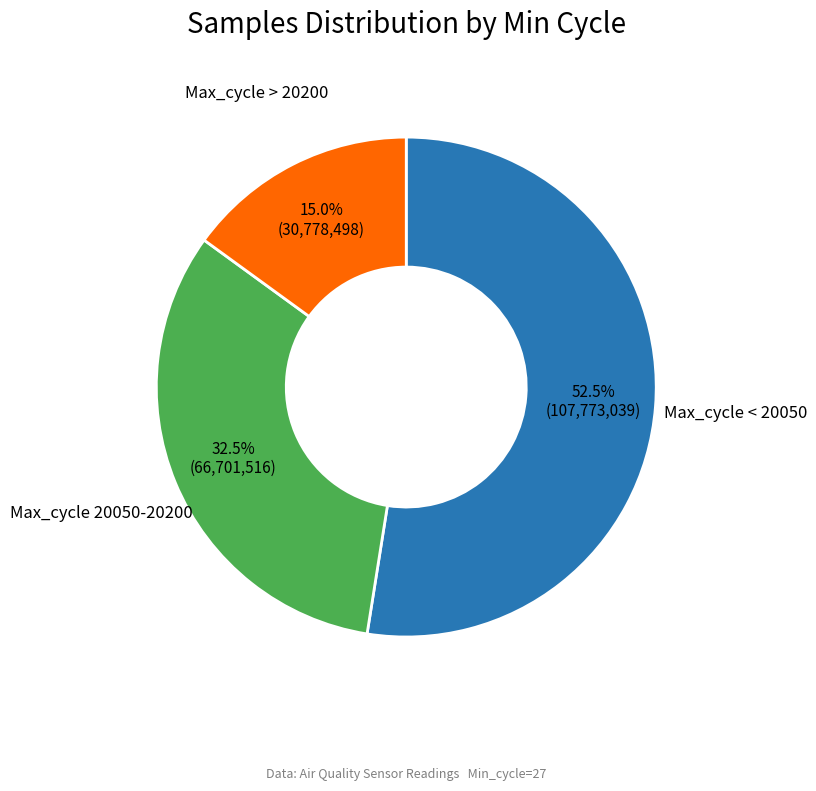

Does any single category account for the majority?

Yes